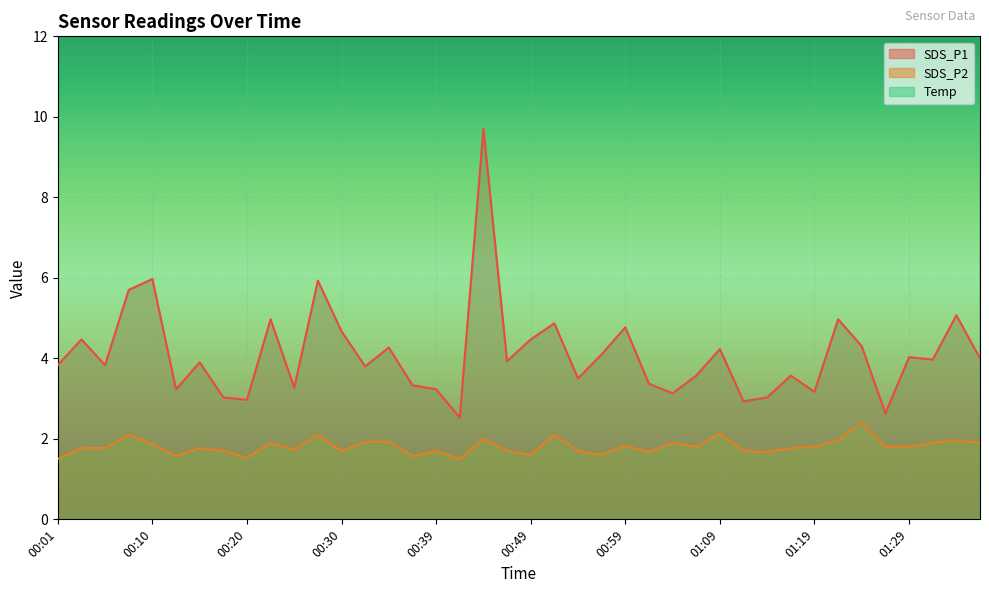

What is the label of the 4th point from the right?

01:29